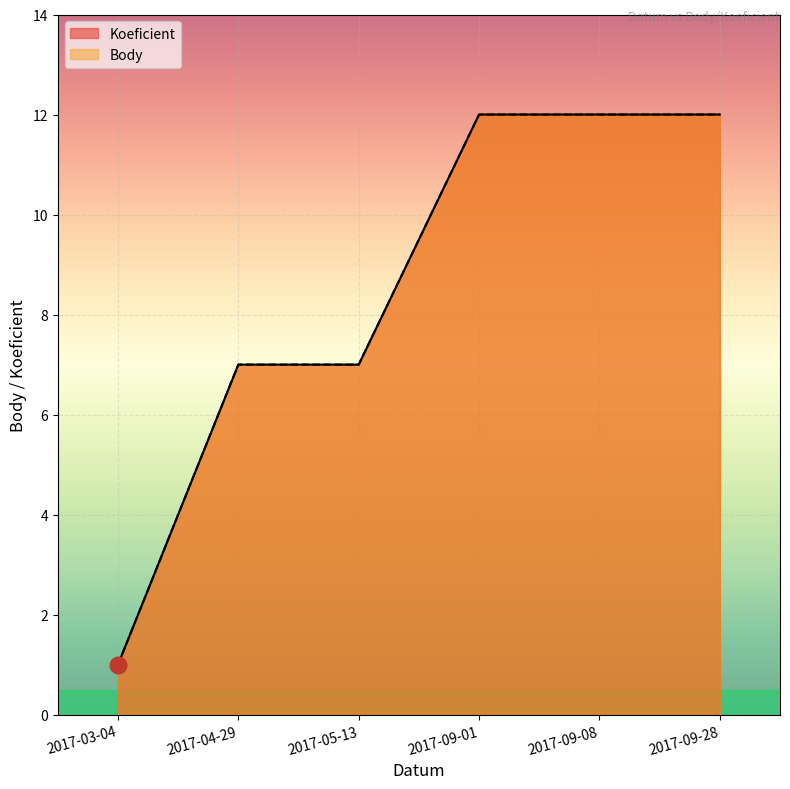

How many Body values are between 7 and 12?

5